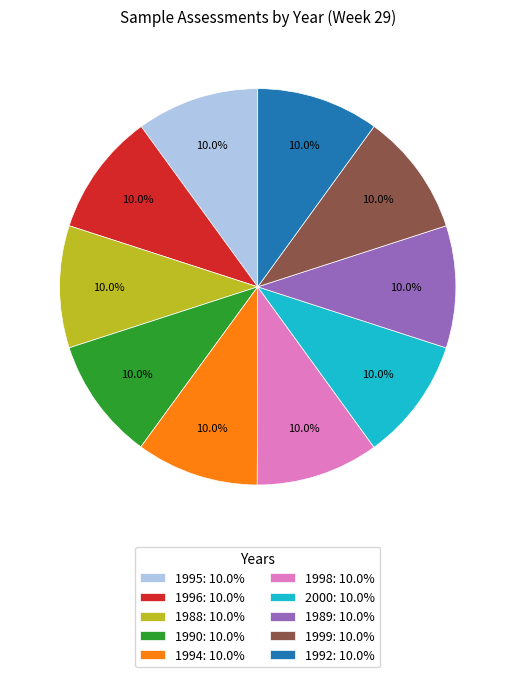

What is the ratio of the value at 2000: 10.0% to the value at 1989: 10.0%?

1.0